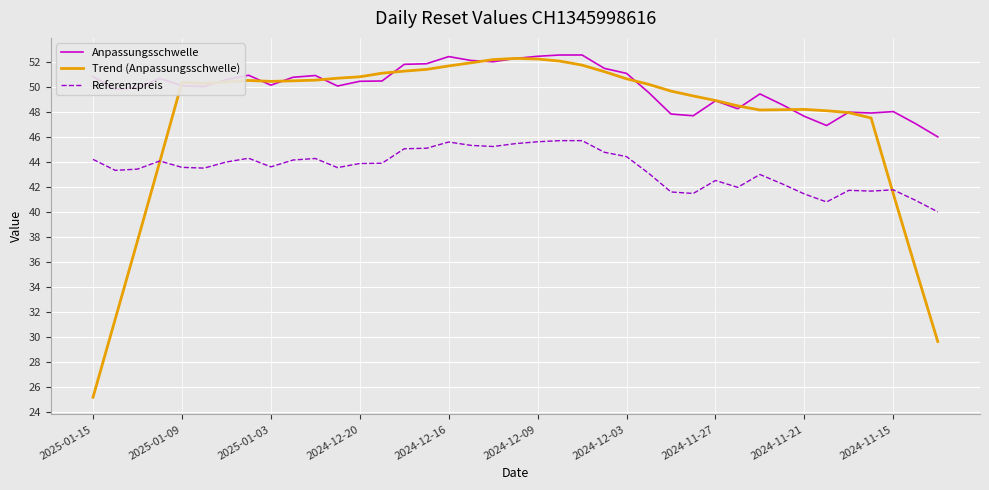

Which series has the largest total across all categories?

Anpassungsschwelle